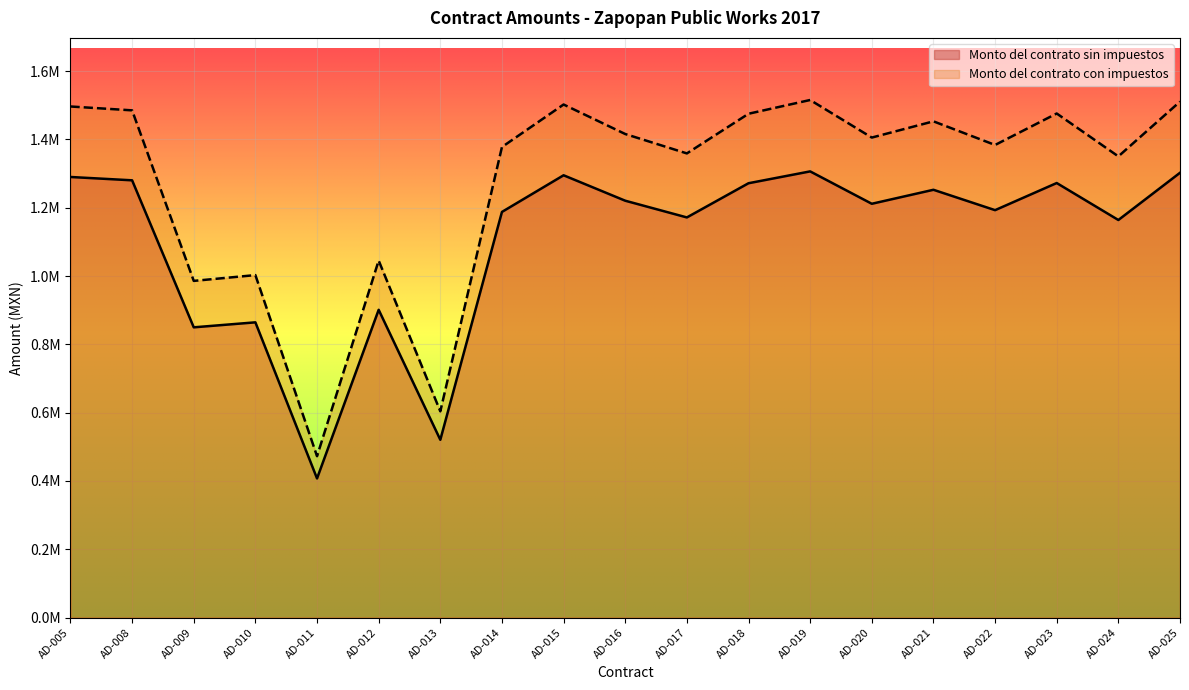

At which label is Monto del contrato sin impuestos closest to 856832?

AD-009